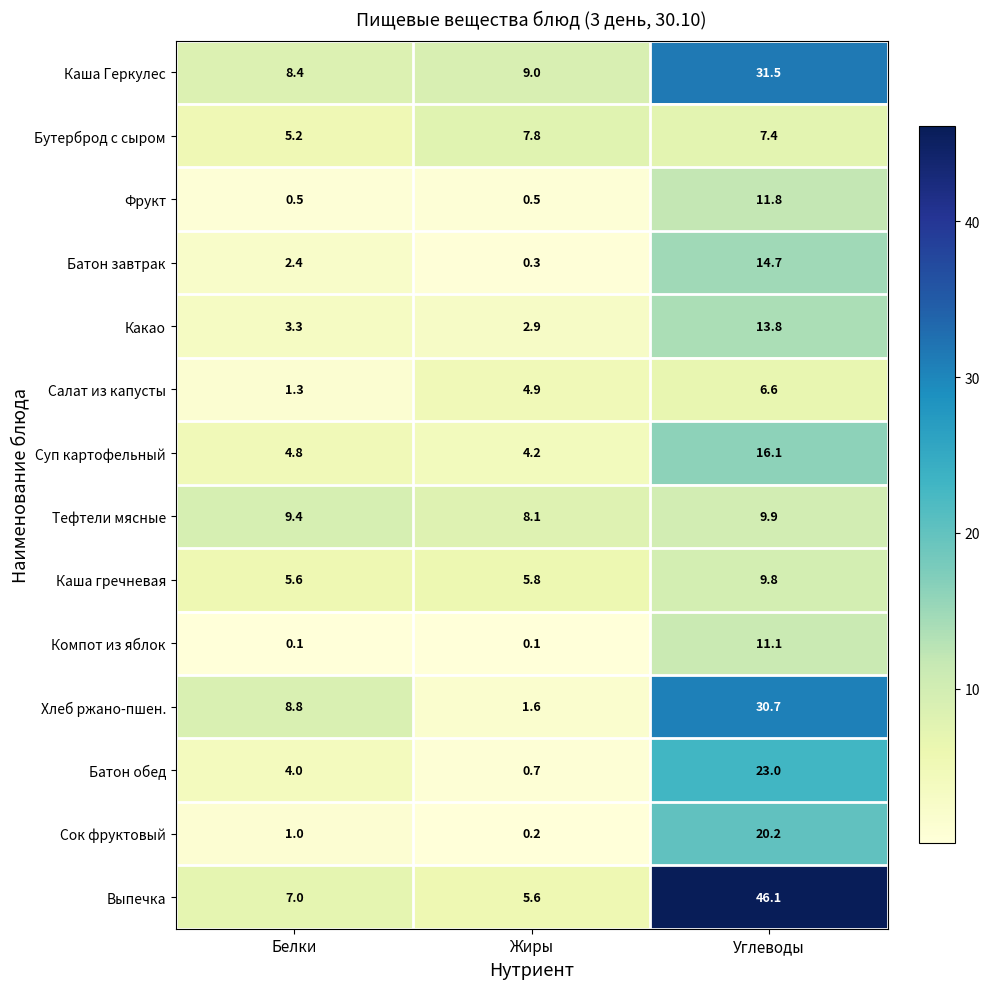

Is the value of Батон завтрак at Белки greater than the value of Каша гречневая at Углеводы?

No